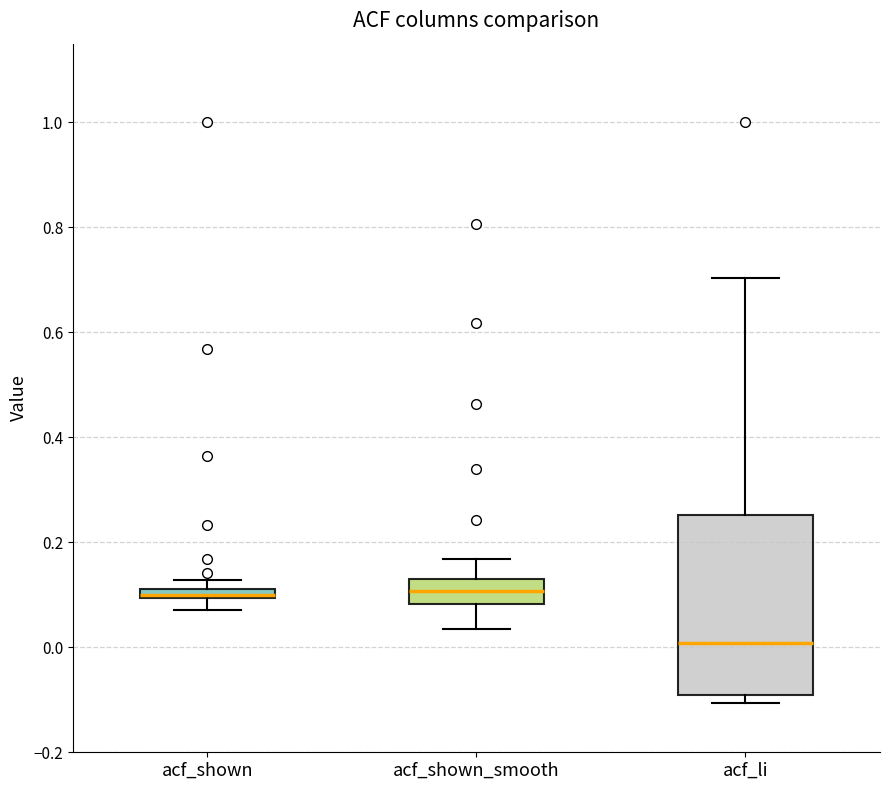

Comparing the boxes themselves (not the whiskers), which one is the tallest?

acf_li